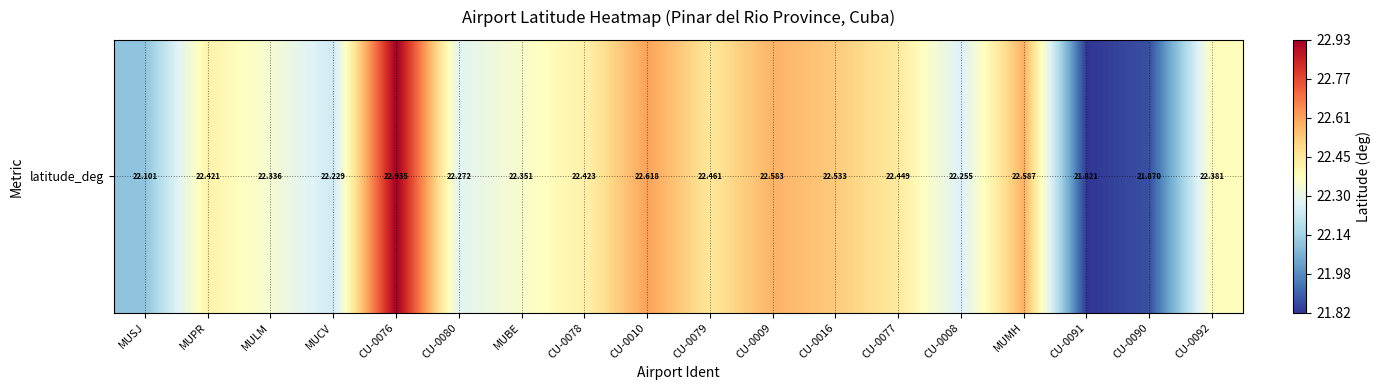

At which category does the chart reach its minimum across all series?

CU-0091